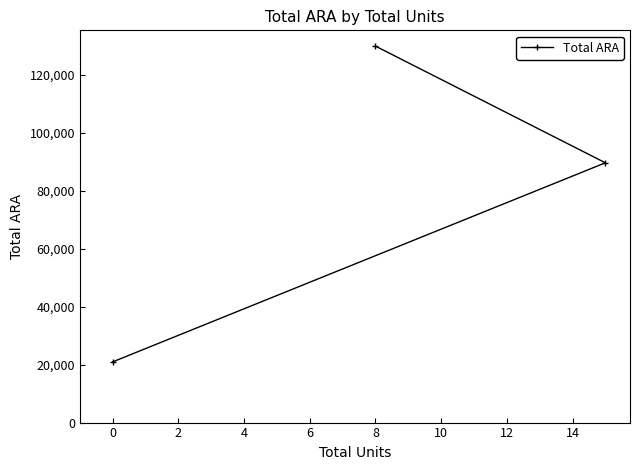

What is the maximum value shown in the chart?

129992